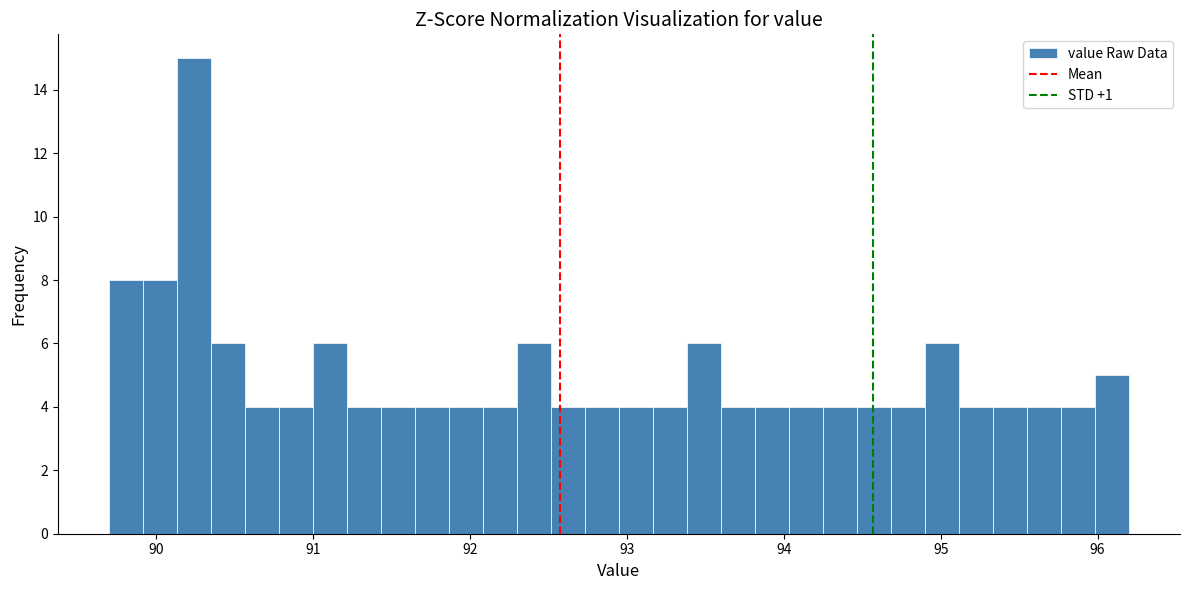

Around what value on the x-axis is the tallest bar? Give the approximate position of its centre, as read against the axis.

90.2